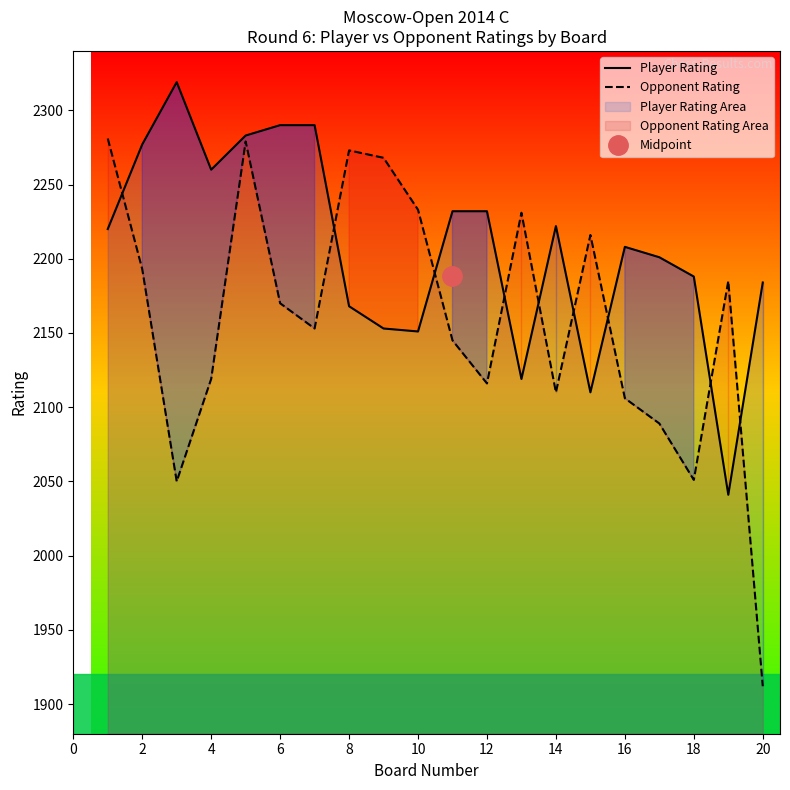

Which series has the largest range (max minus min)?

Opponent Rating